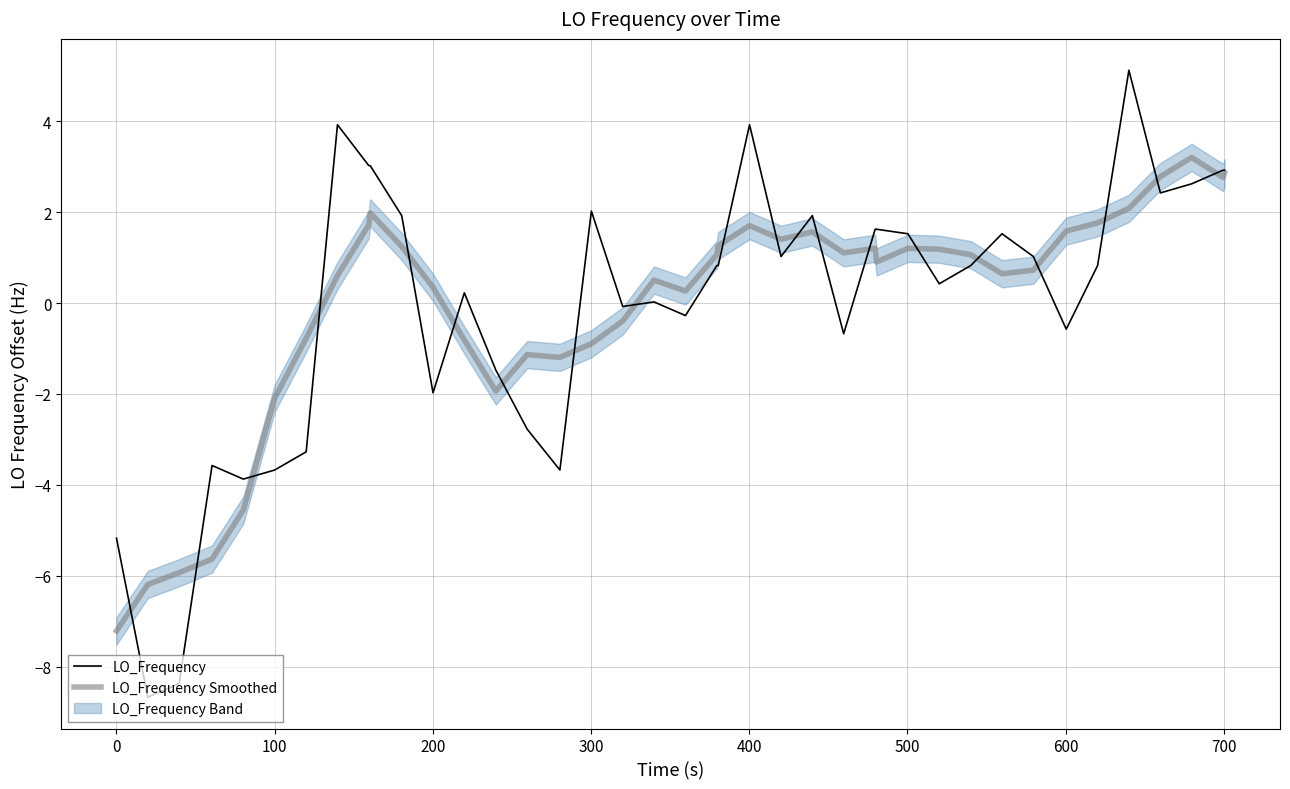

What is the maximum value for LO_Frequency?

5.1